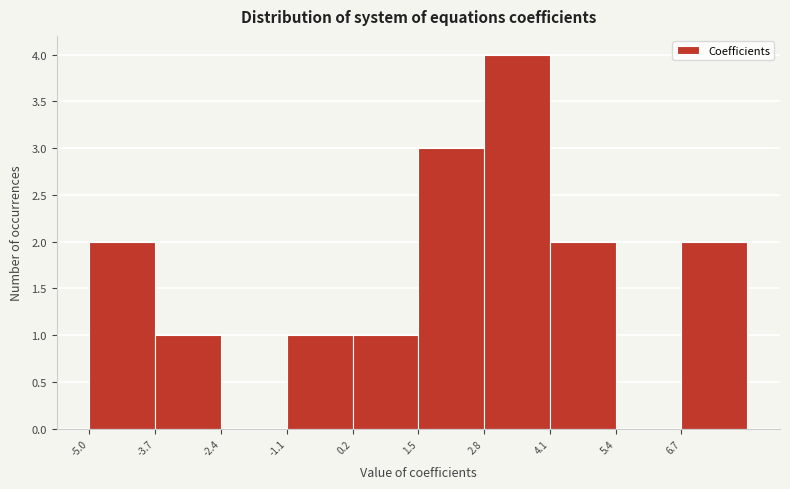

How tall is the bar that spans -3.7 to -2.4 on the x-axis? Neither the bar edges nor the heights are printed on the chart, so give them approximately, as read against the axes.

1